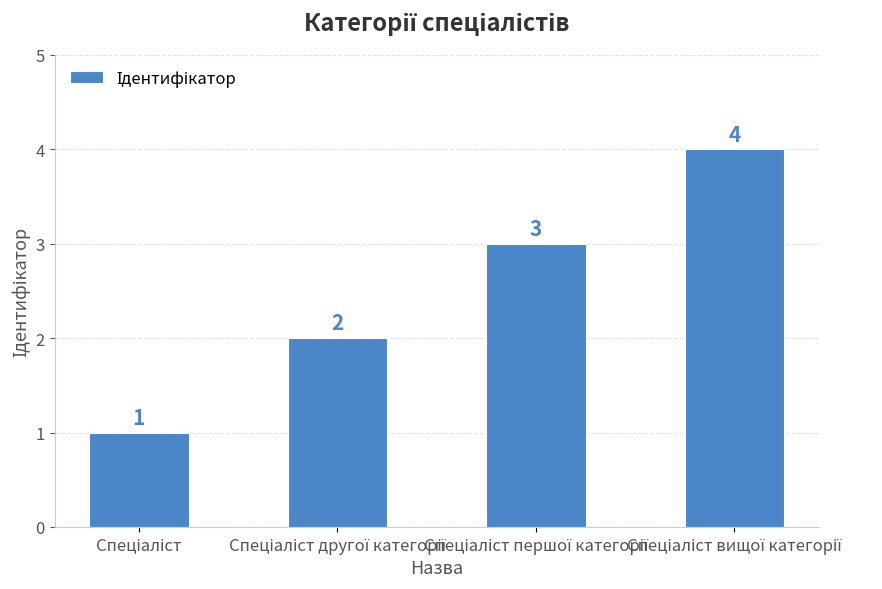

What is the greatest value displayed?

4